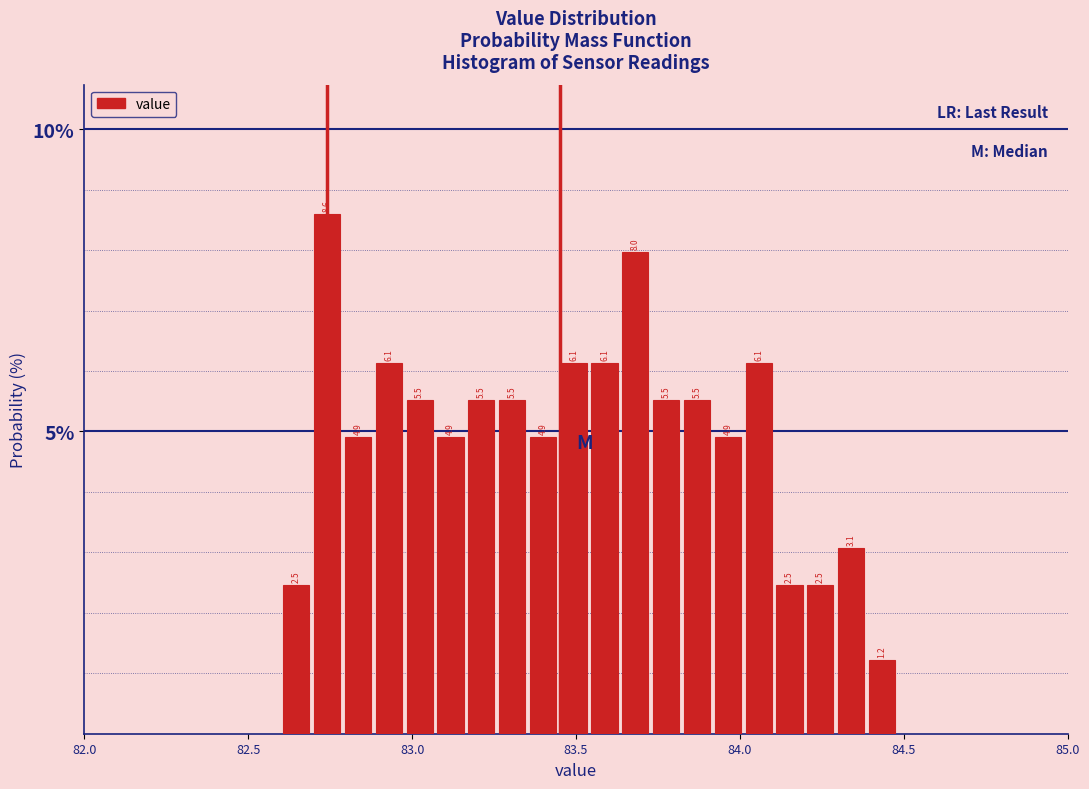

Read against the x-axis, roughly where is the centre of the tallest bar?

82.75